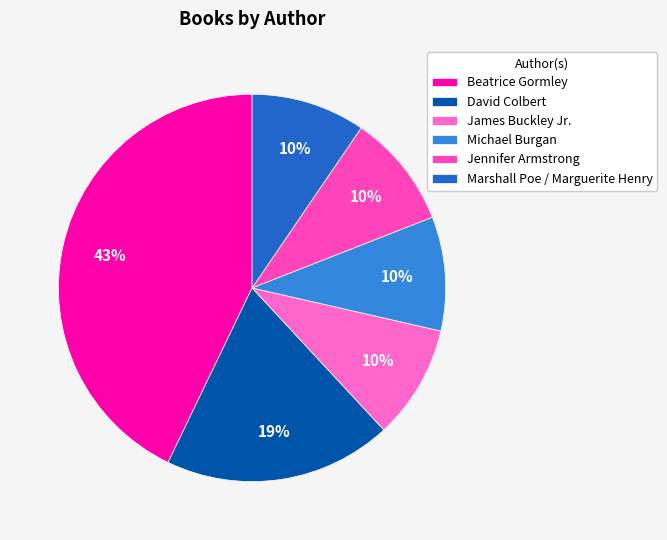

Is Marshall Poe / Marguerite Henry the majority of the pie?

No